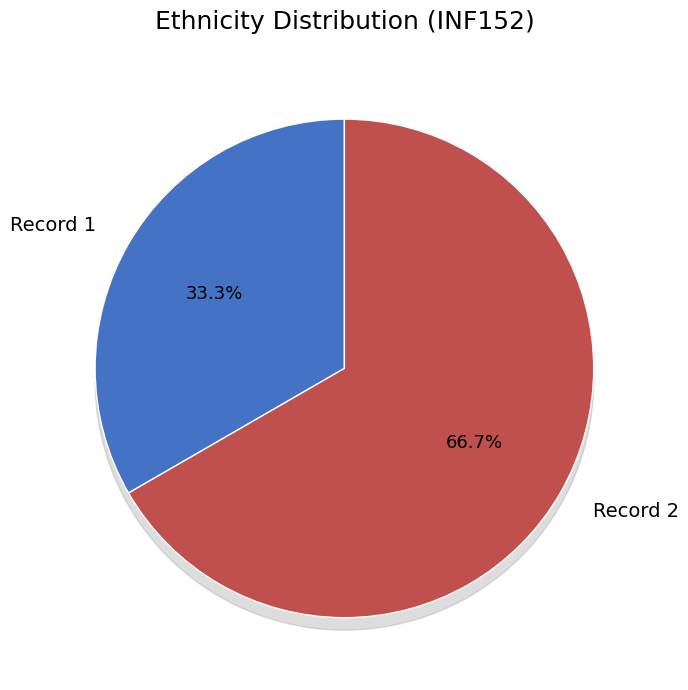

How many slices are in this pie chart?

2